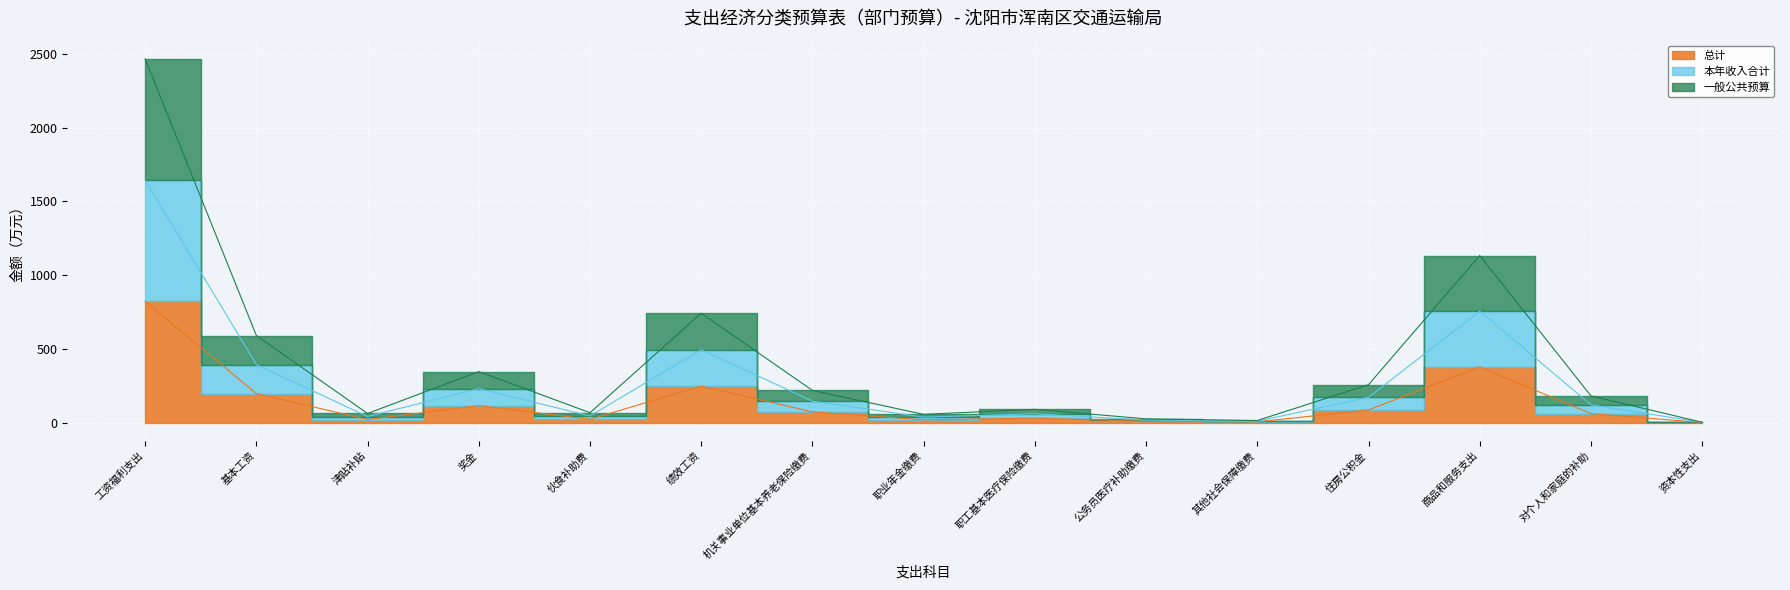

At 机关事业单位基本养老保险缴费, list the series in order from largest to smallest.

一般公共预算, 本年收入合计, 总计